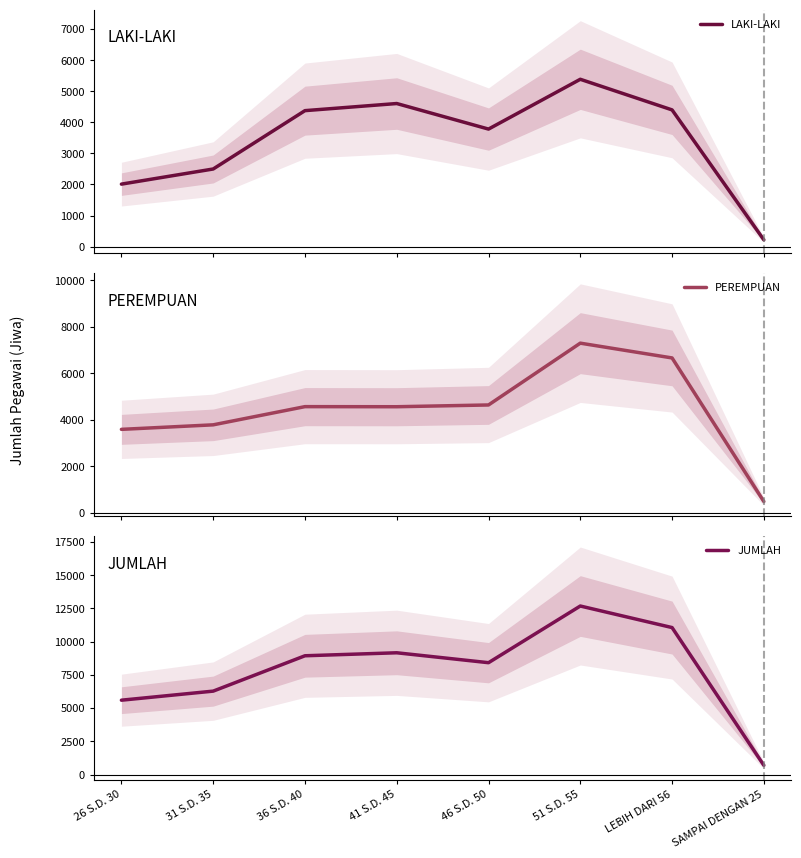

The value of LAKI-LAKI at 41 S.D. 45 is 4604. True or false?

True